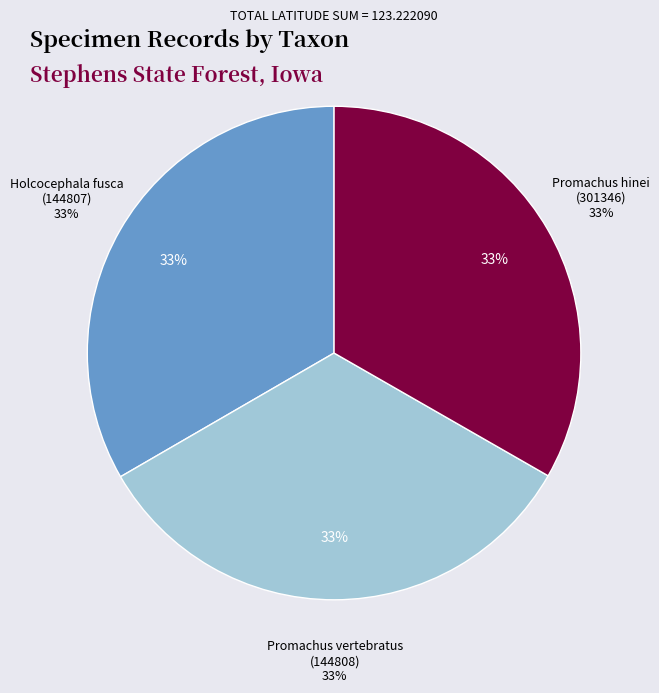

Is the sum of Promachus hinei
(301346) and Holcocephala fusca
(144807) greater than half?

Yes